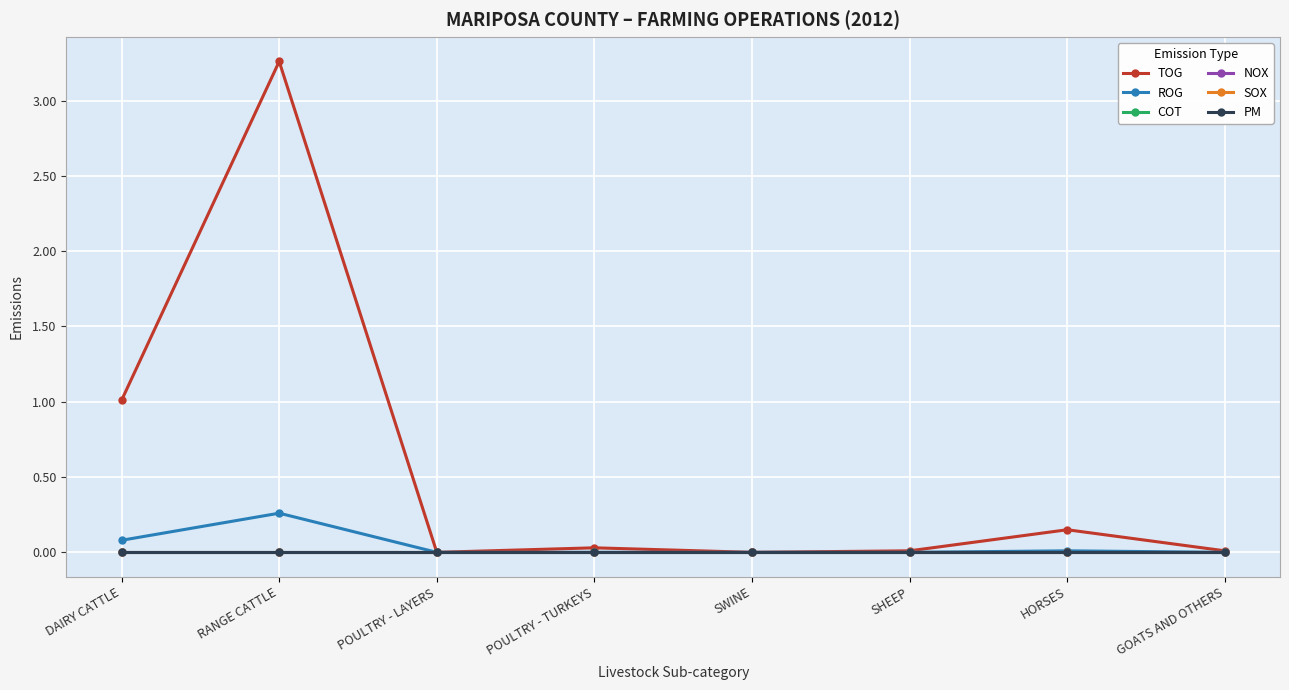

The value of TOG at HORSES is 0.3. True or false?

False